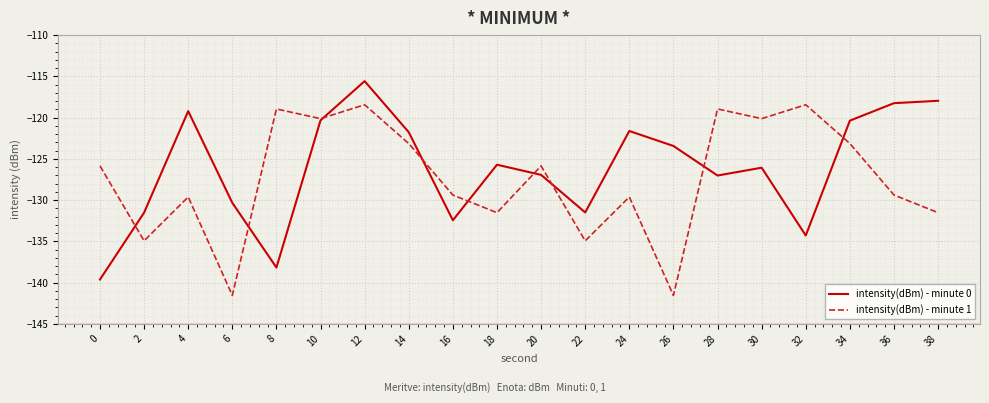

Which series has the widest spread of values?

intensity(dBm) - minute 0